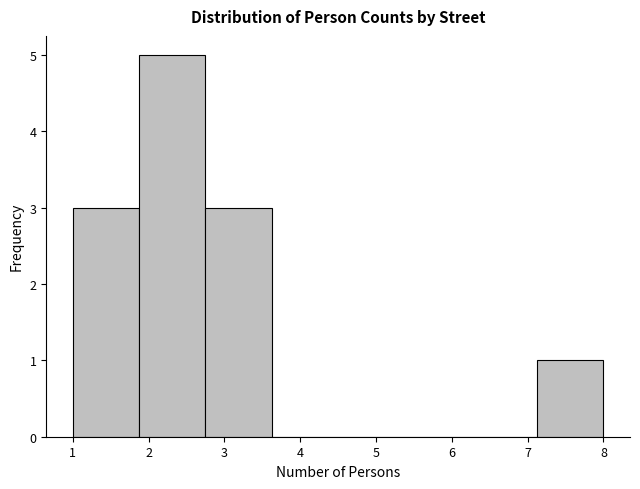

Over which range of the x-axis is the bar tallest?

1.9 to 2.8